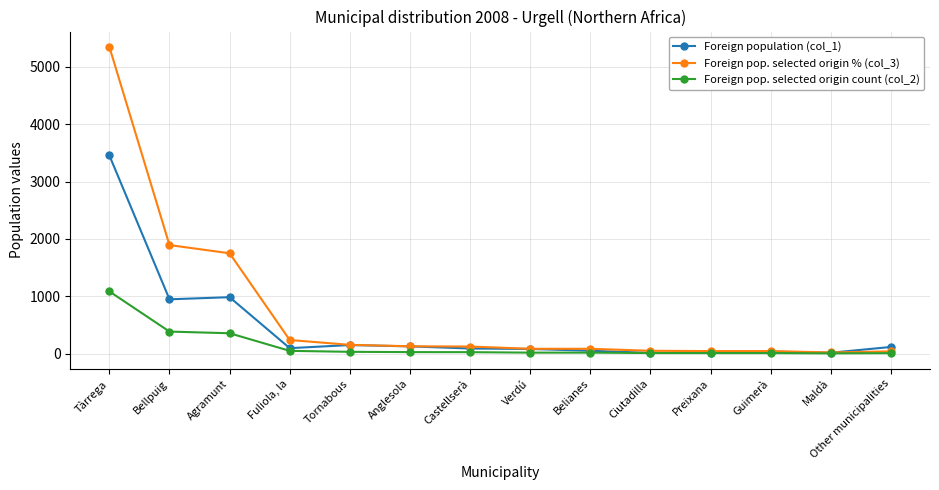

List the series in order of their overall mean, highest first.

Foreign pop. selected origin % (col_3), Foreign population (col_1), Foreign pop. selected origin count (col_2)